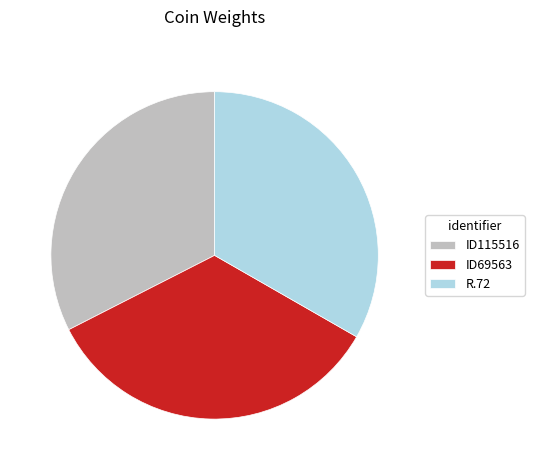

How many segments does this pie chart have?

3